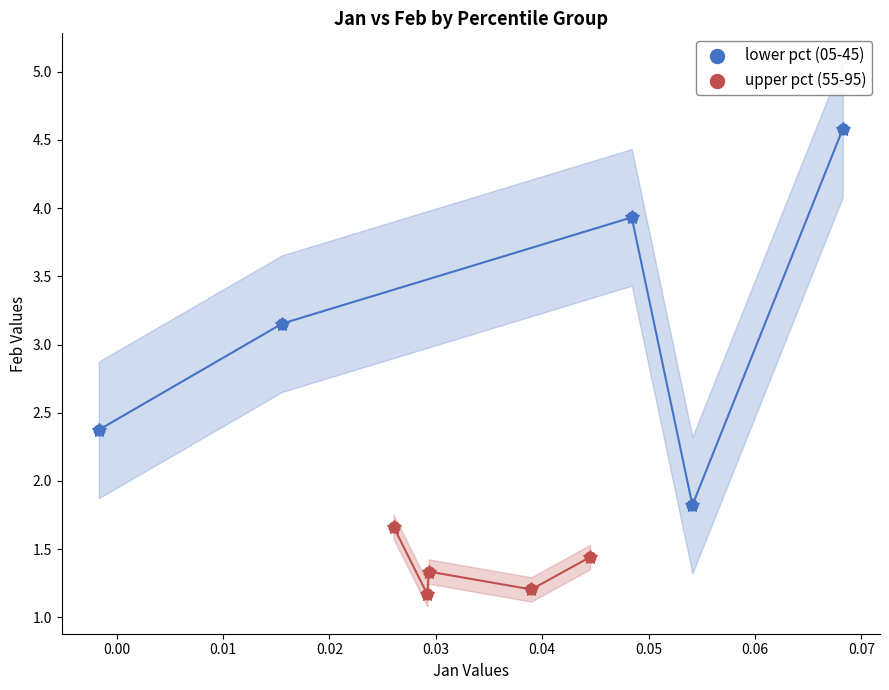

Which series reaches the maximum Y coordinate?

lower pct (05-45)